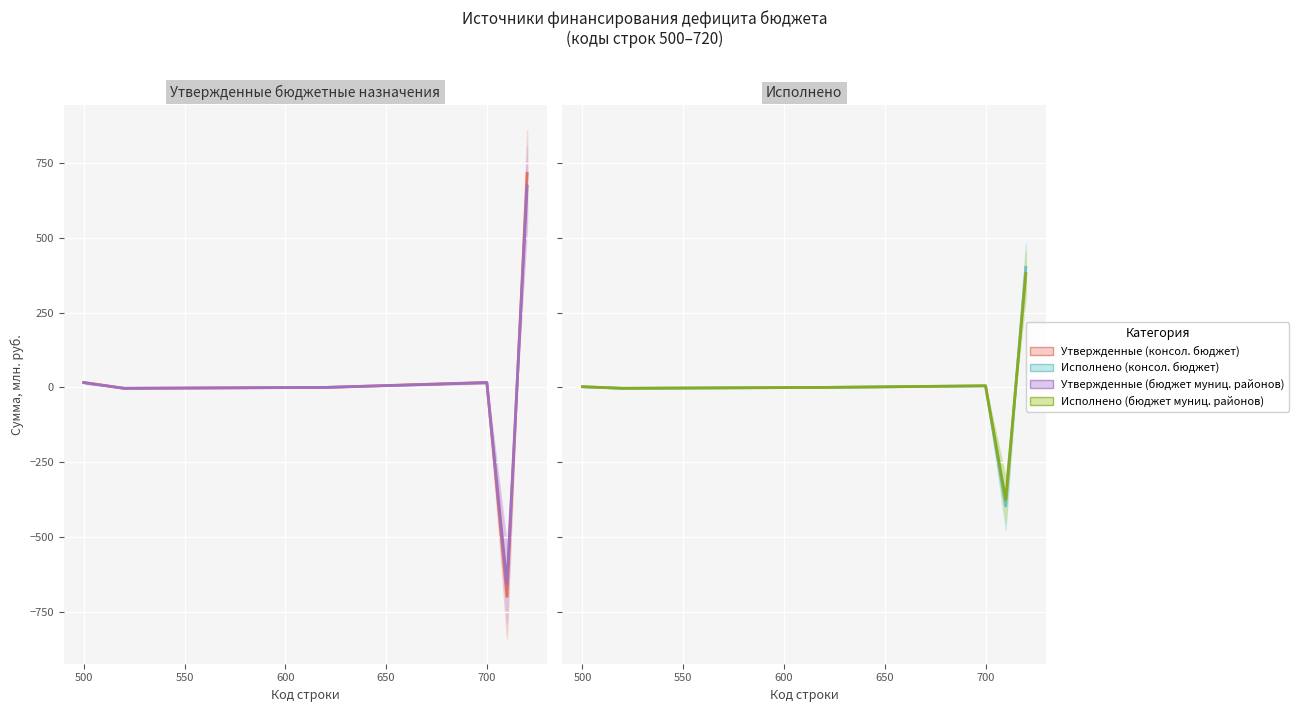

What is the difference between the second highest and minimum values in the Утвержденные (консол. бюджет) series?

714.5